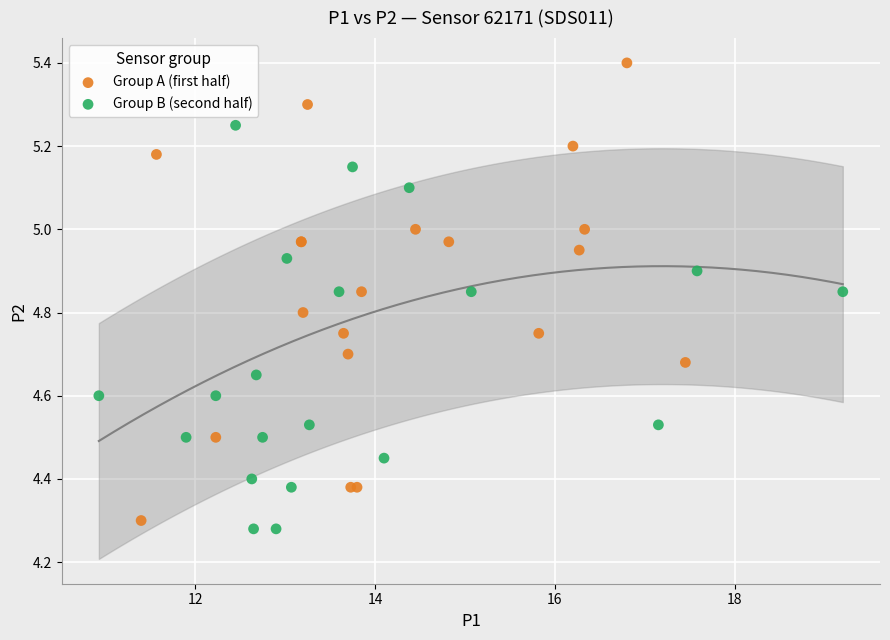

Which series has the widest spread of Y values?

Group A (first half)